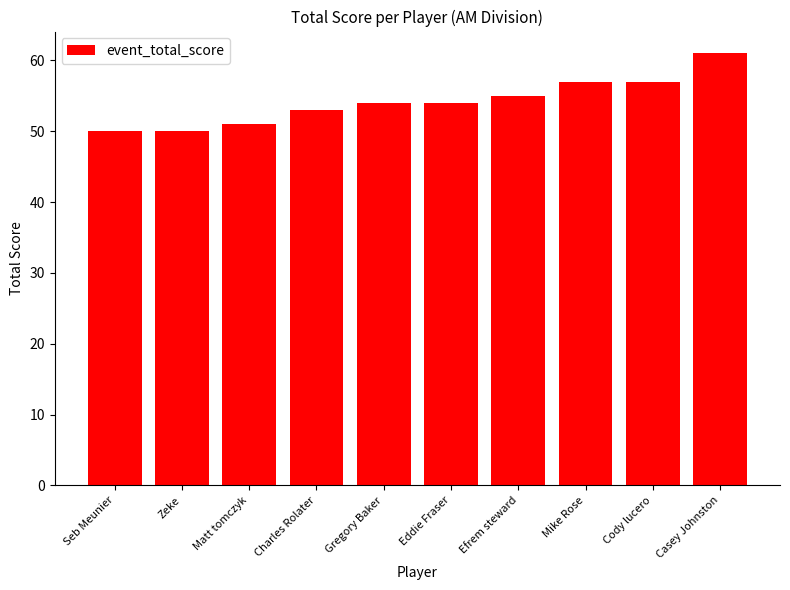

Reading right to left, extract all data points from this chart.

Casey Johnston=61	Cody lucero=57	Mike Rose=57	Efrem steward=55	Eddie Fraser=54	Gregory Baker=54	Charles Rolater=53	Matt tomczyk=51	Zeke=50	Seb Meunier=50